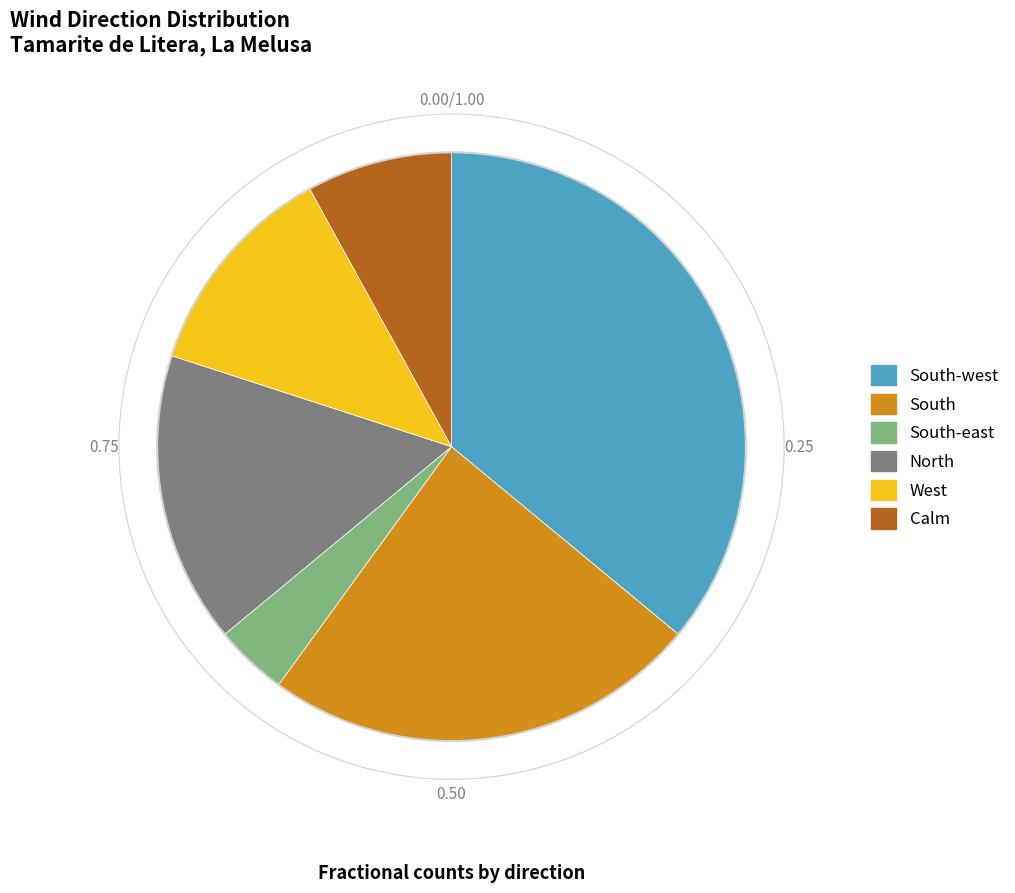

Is West the majority of the pie?

No